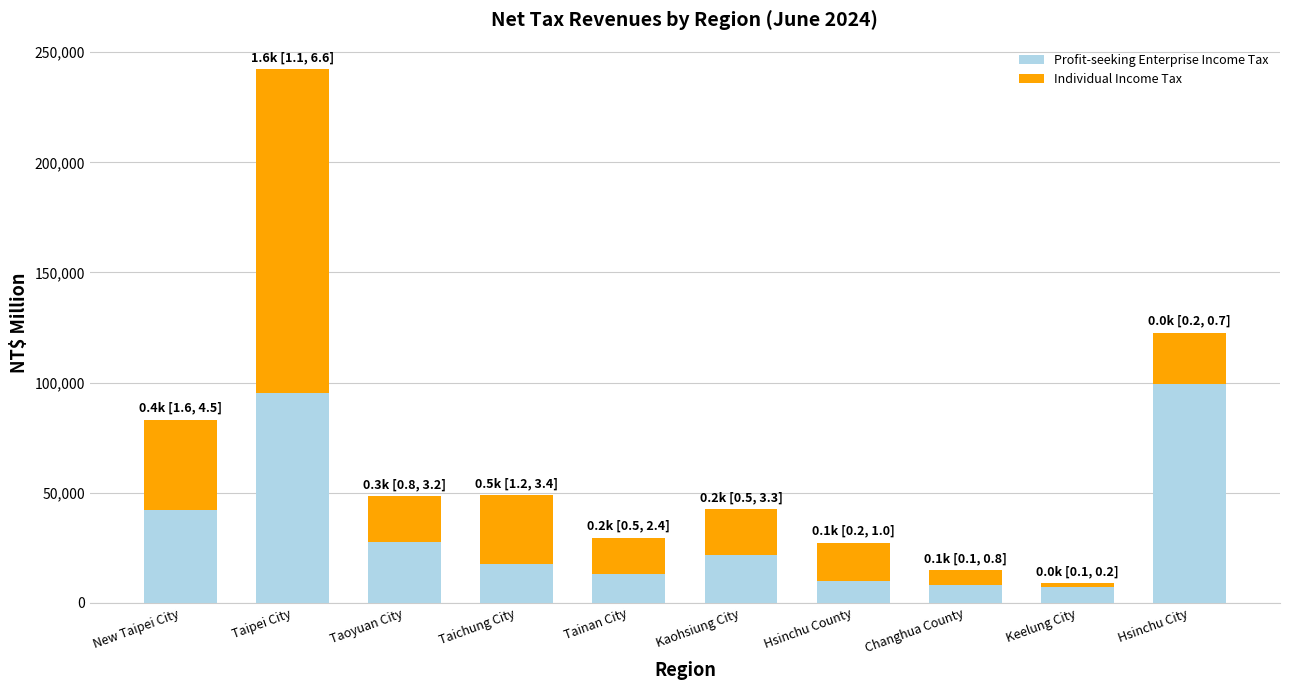

At which category is the sum across all series the highest?

Taipei City